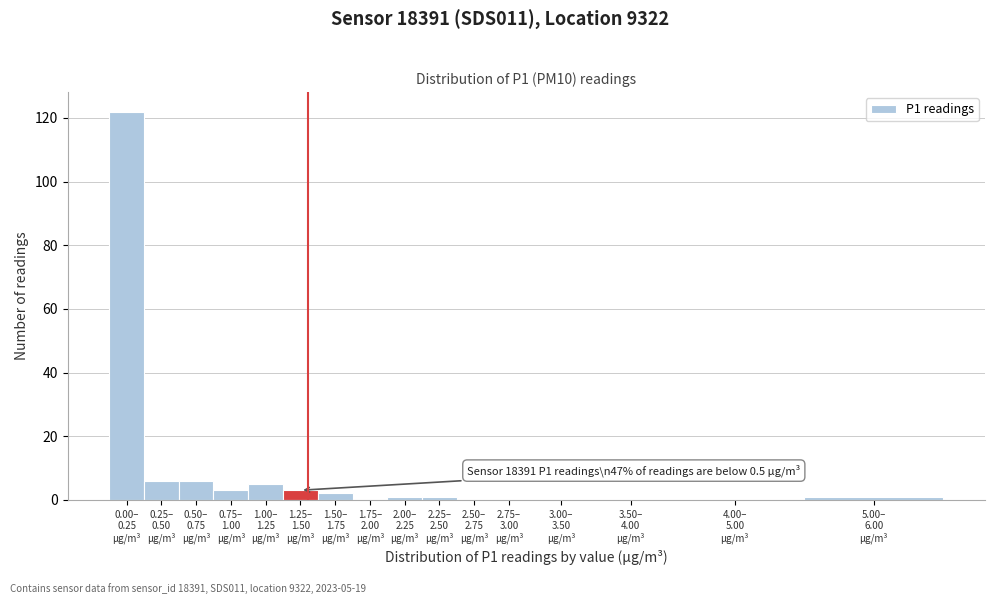

What is the maximum value shown in the chart?

122